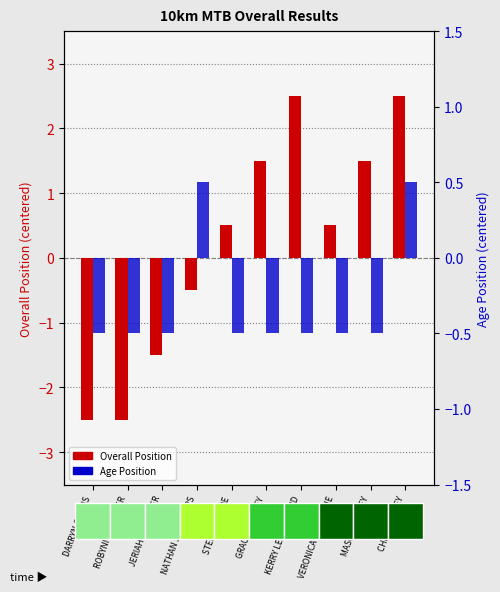

At which label is Overall Position closest to 0?

NATHAN SCHEEPERS